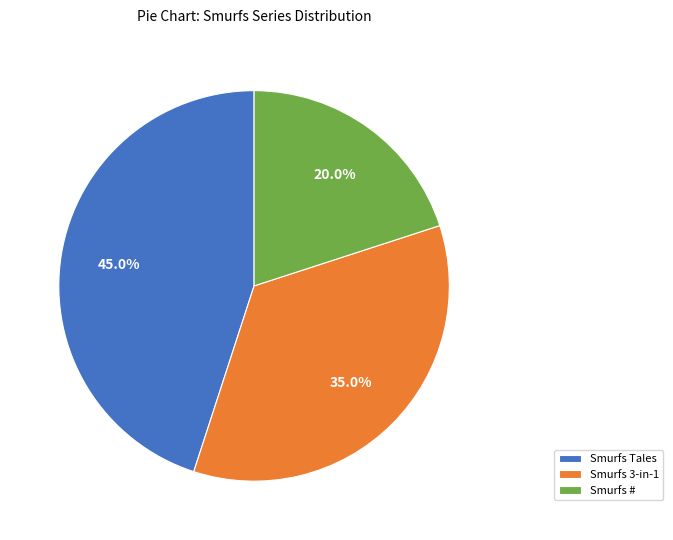

Which category has the smallest portion of the pie?

Smurfs #